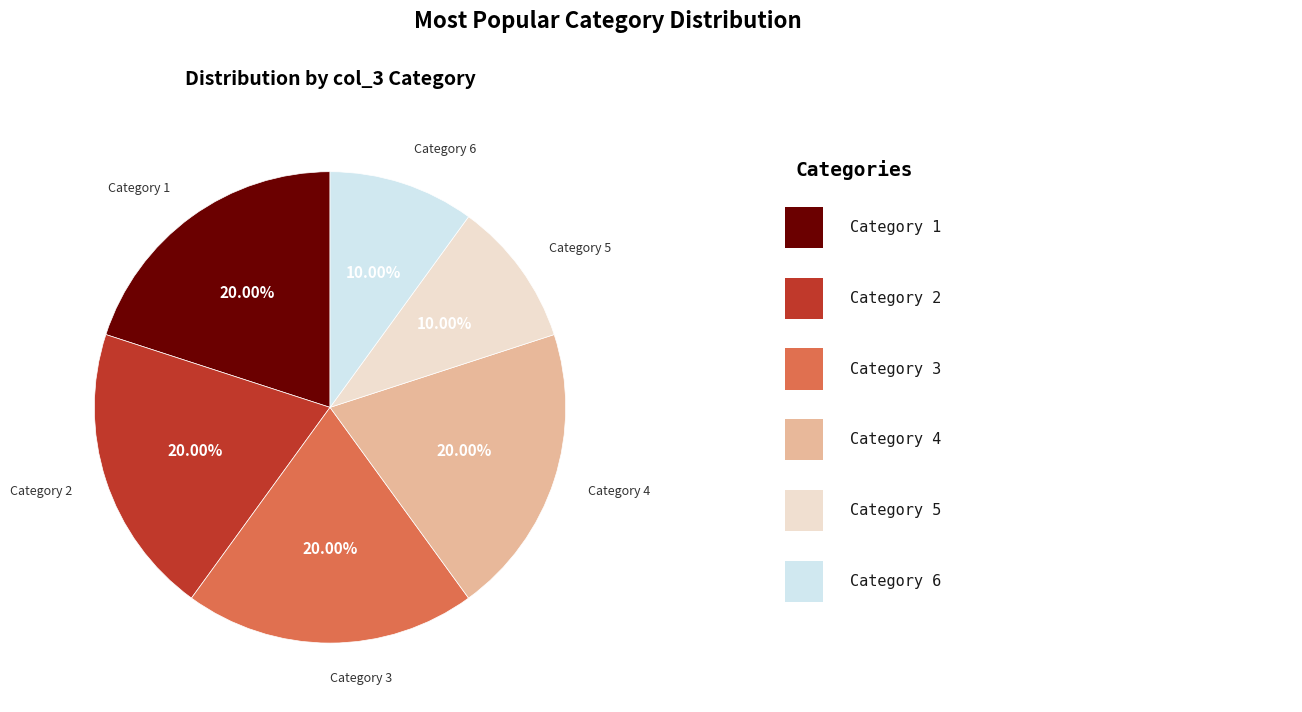

Is there a majority slice in this chart?

No